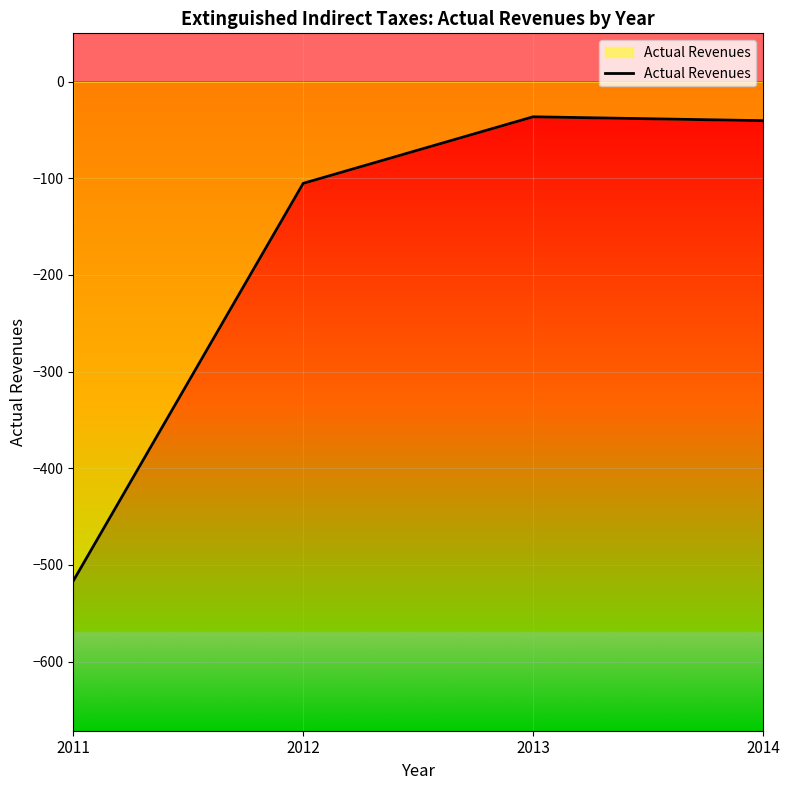

Which has a higher value, 2012 or 2013?

2013